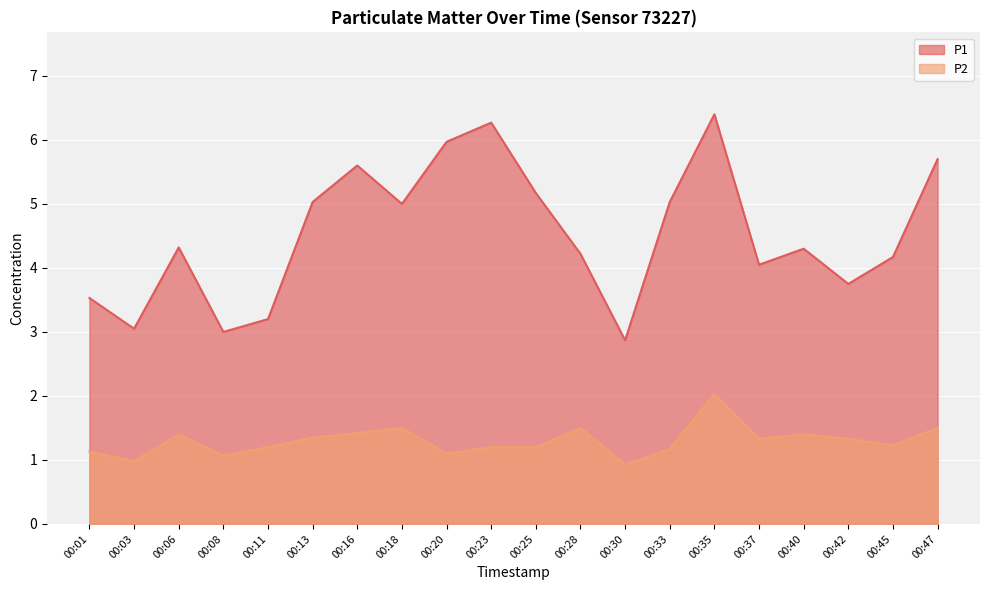

Reading left to right, what are all the values shown in this chart?

P1: 3.5	3.0	4.3	3.0	3.2	5.0	5.6	5.0	6.0	6.3	5.2	4.2	2.9	5.0	6.4	4.0	4.3	3.8	4.2	5.7
P2: 1.1	1.0	1.4	1.1	1.2	1.4	1.4	1.5	1.1	1.2	1.2	1.5	0.9	1.2	2.0	1.3	1.4	1.3	1.2	1.5